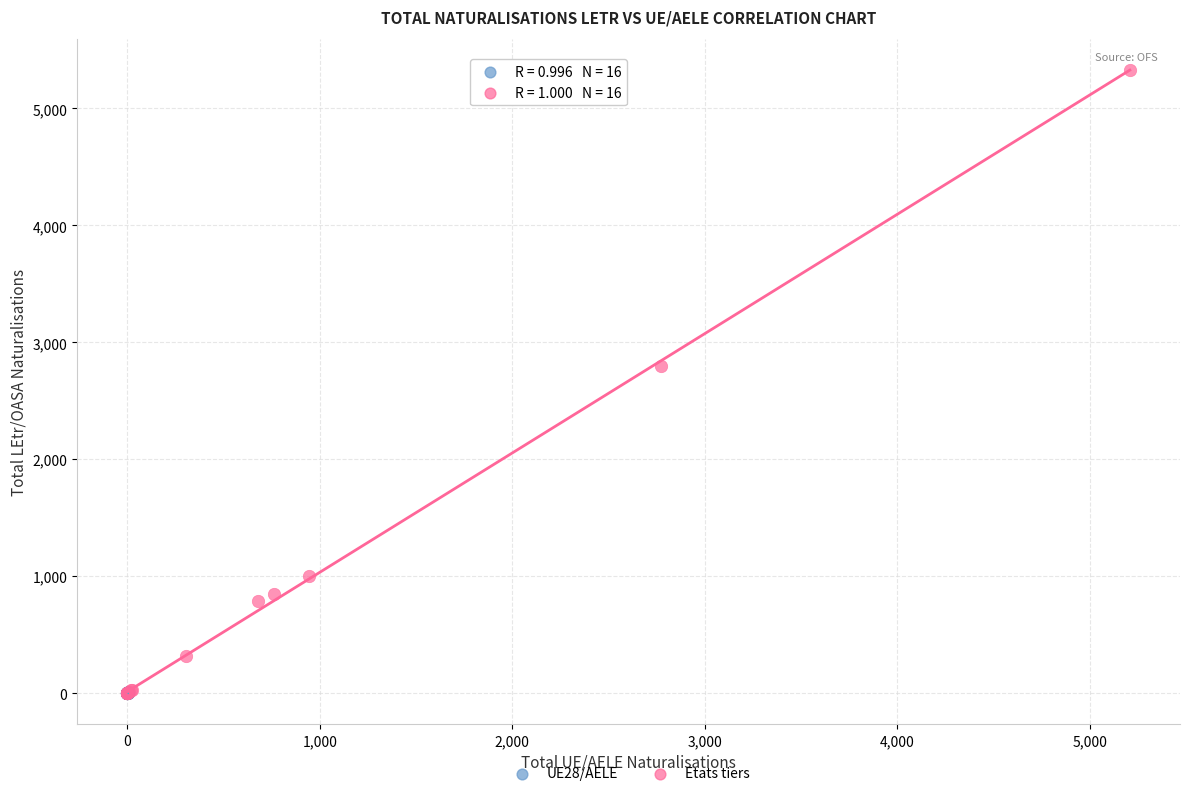

What are all the series names shown in the legend?

UE28/AELE, Etats tiers